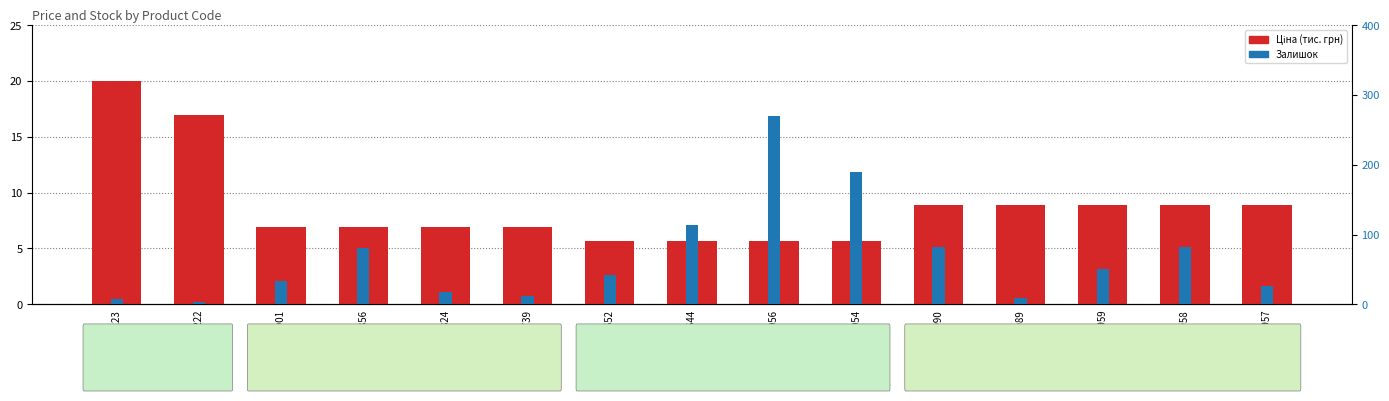

What is the value of the Залишок bar at the 2nd from the left?

4.0